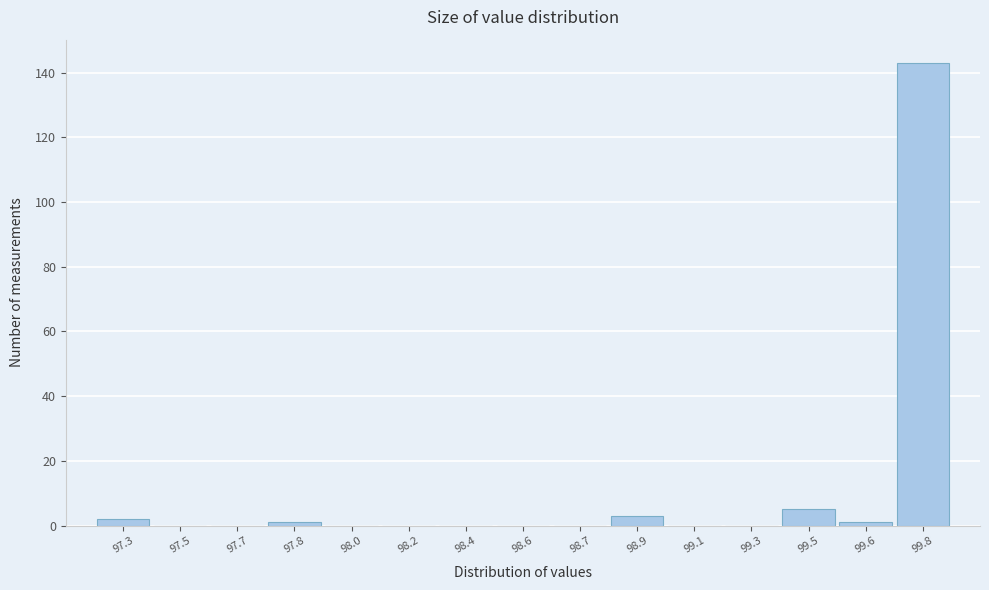

Reading left to right, list all the values displayed in this chart.

97.3=2	97.5=0	97.7=0	97.8=1	98.0=0	98.2=0	98.4=0	98.6=0	98.7=0	98.9=3	99.1=0	99.3=0	99.5=5	99.6=1	99.8=143